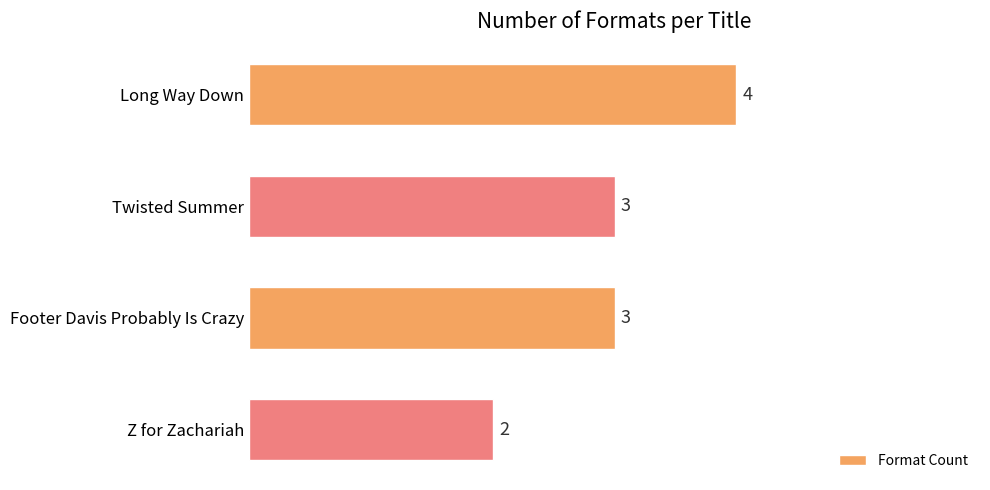

Reading top to bottom, what are all the values shown in this chart?

4	3	3	2